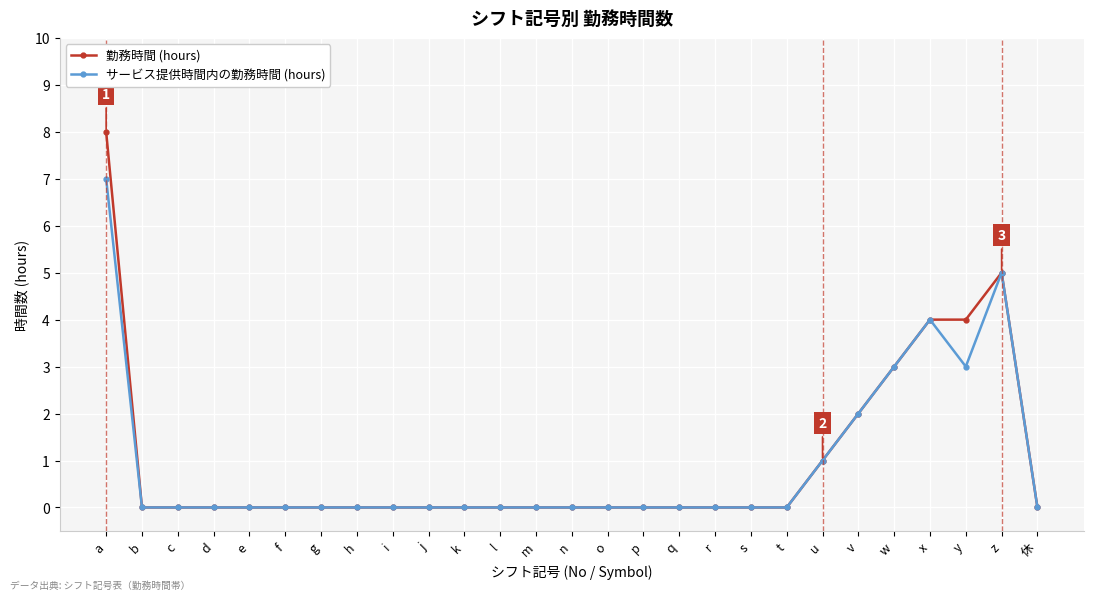

What is the greatest value displayed?

8